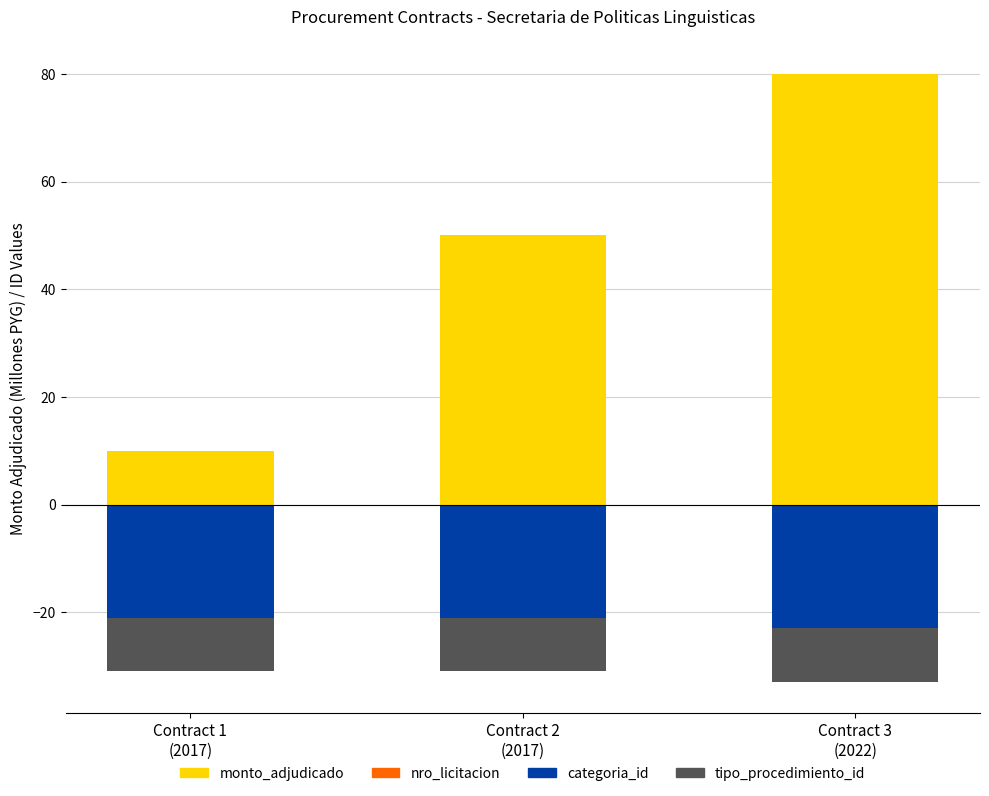

What is the sum of all categoria_id values?

-65.0